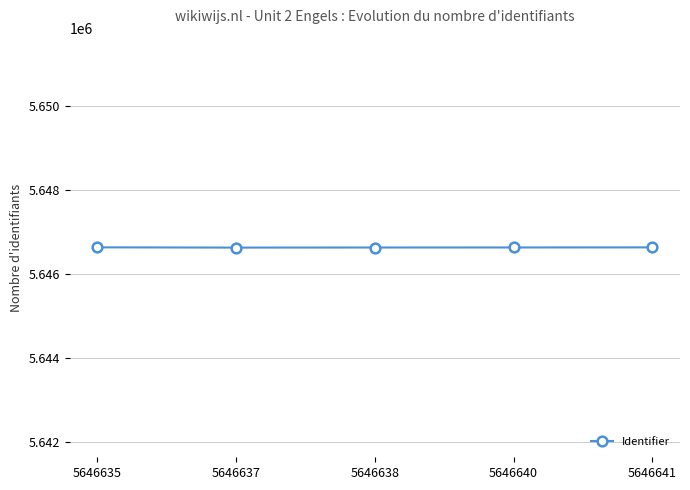

True or false: the data shows 3410422 at 5646641.

False